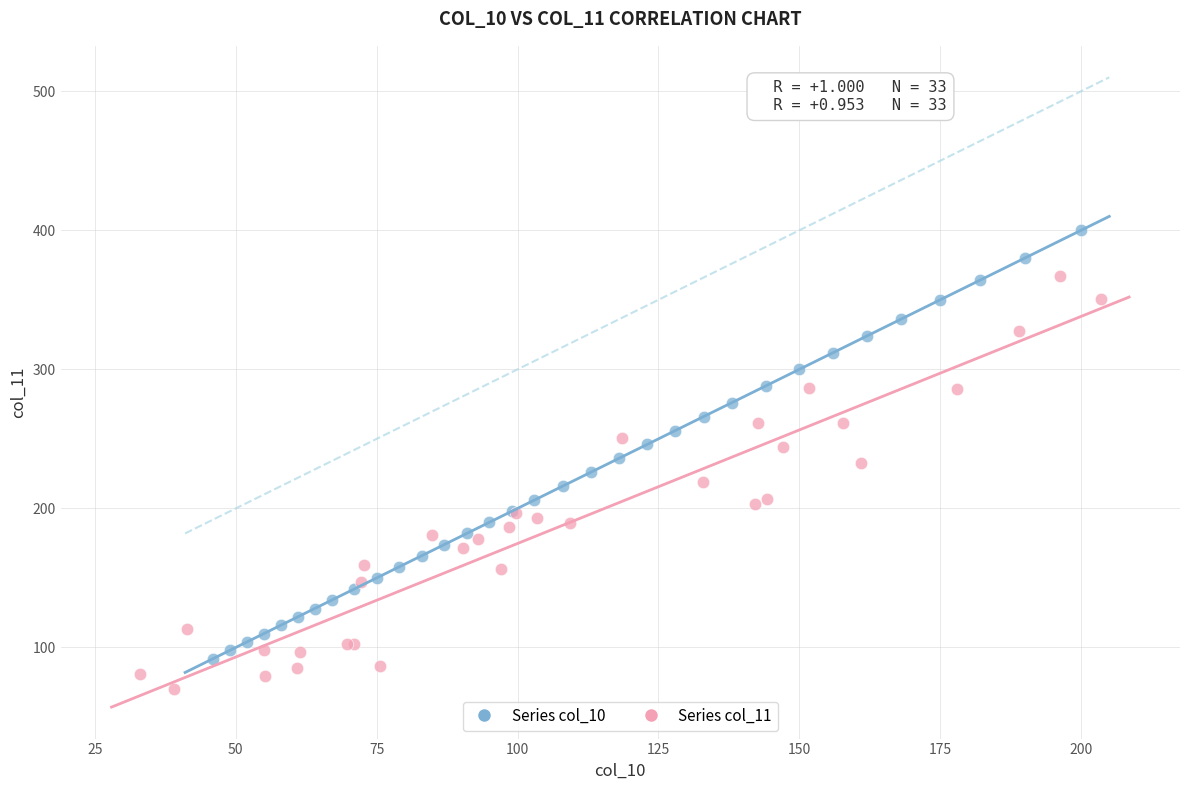

What are all the series names shown in the legend?

Series col_10, Series col_11